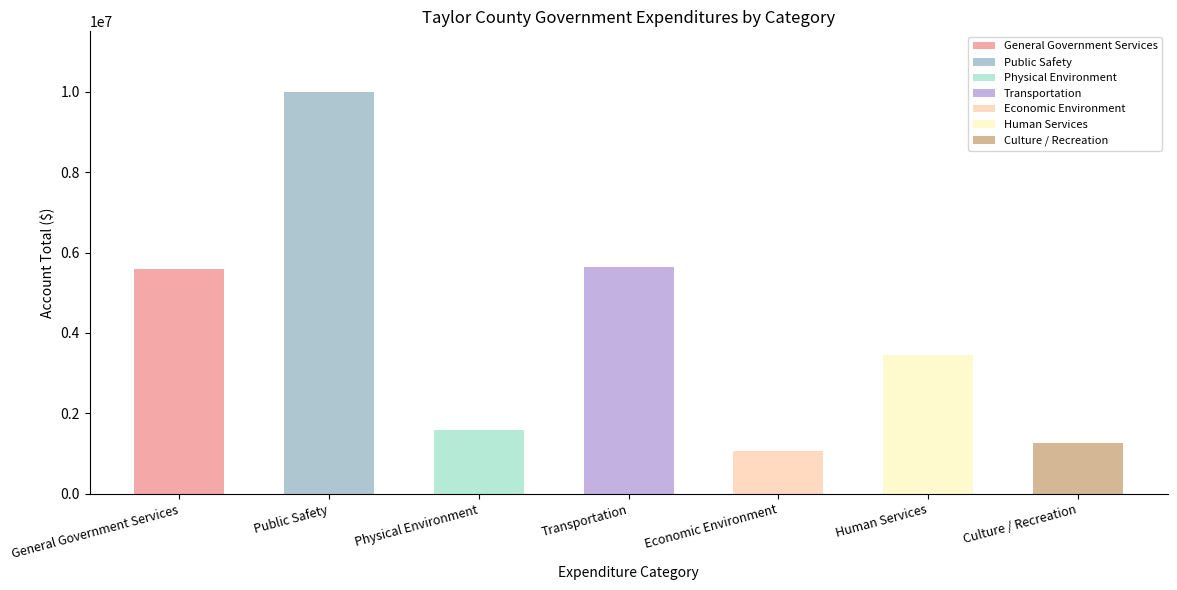

What is the label of the 5th bar from the left?

Economic Environment